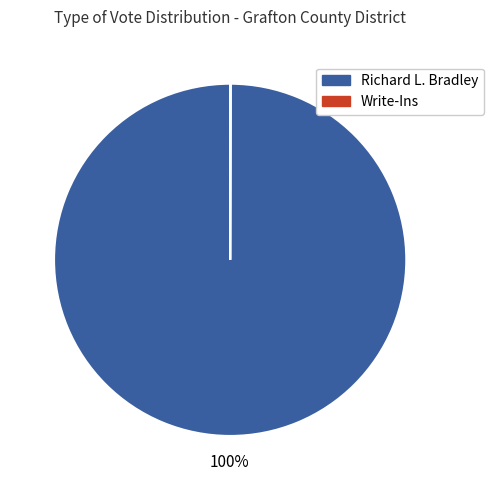

What percentage is the Richard L. Bradley slice, to the nearest percent?

100%